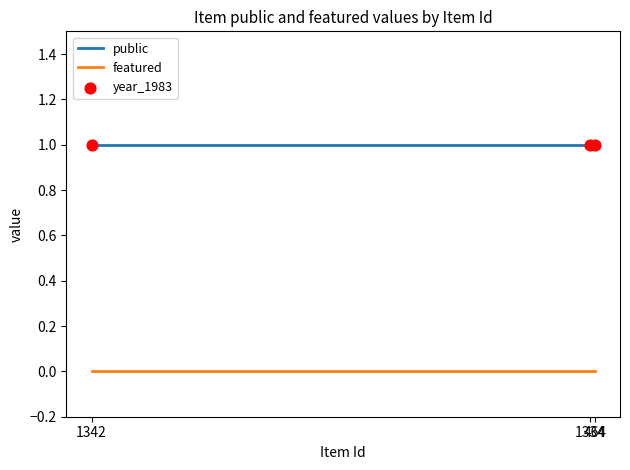

Which series has the largest total across all categories?

public